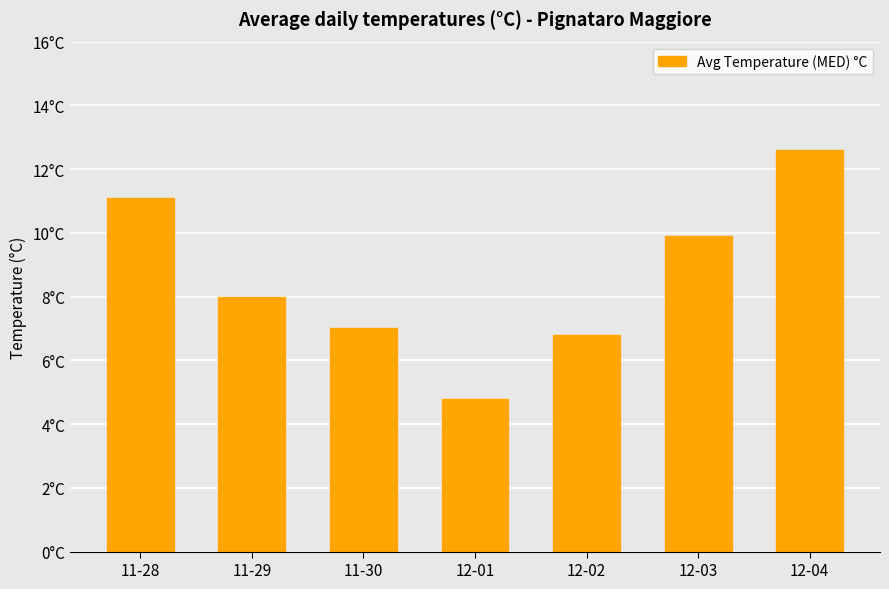

Rank the categories by value from lowest to highest.

12-01, 12-02, 11-30, 11-29, 12-03, 11-28, 12-04